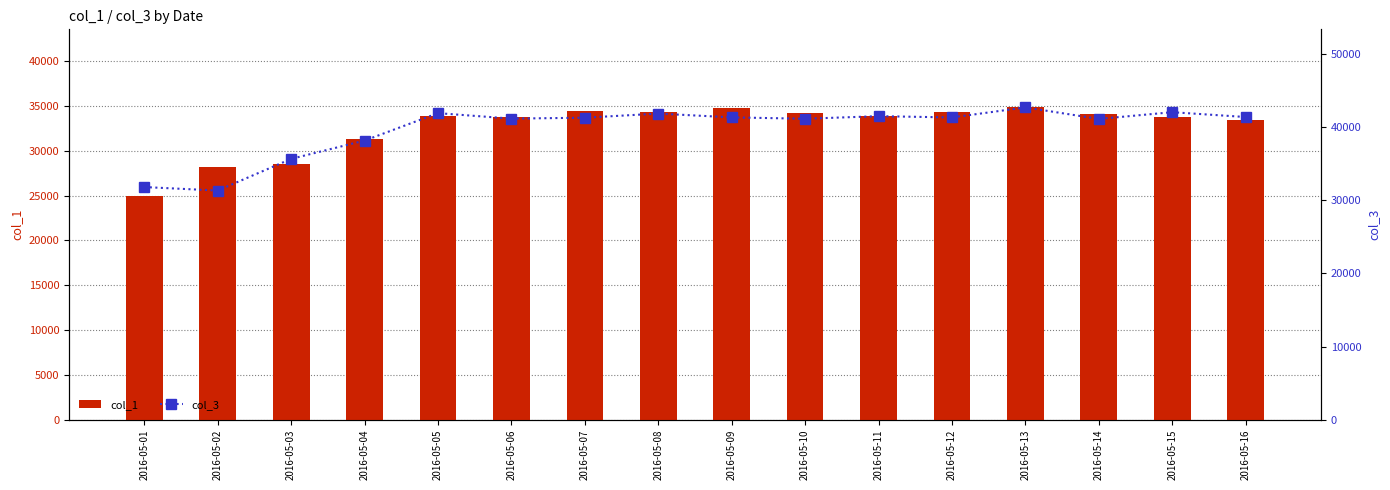

Which series has the largest total across all categories?

col_3